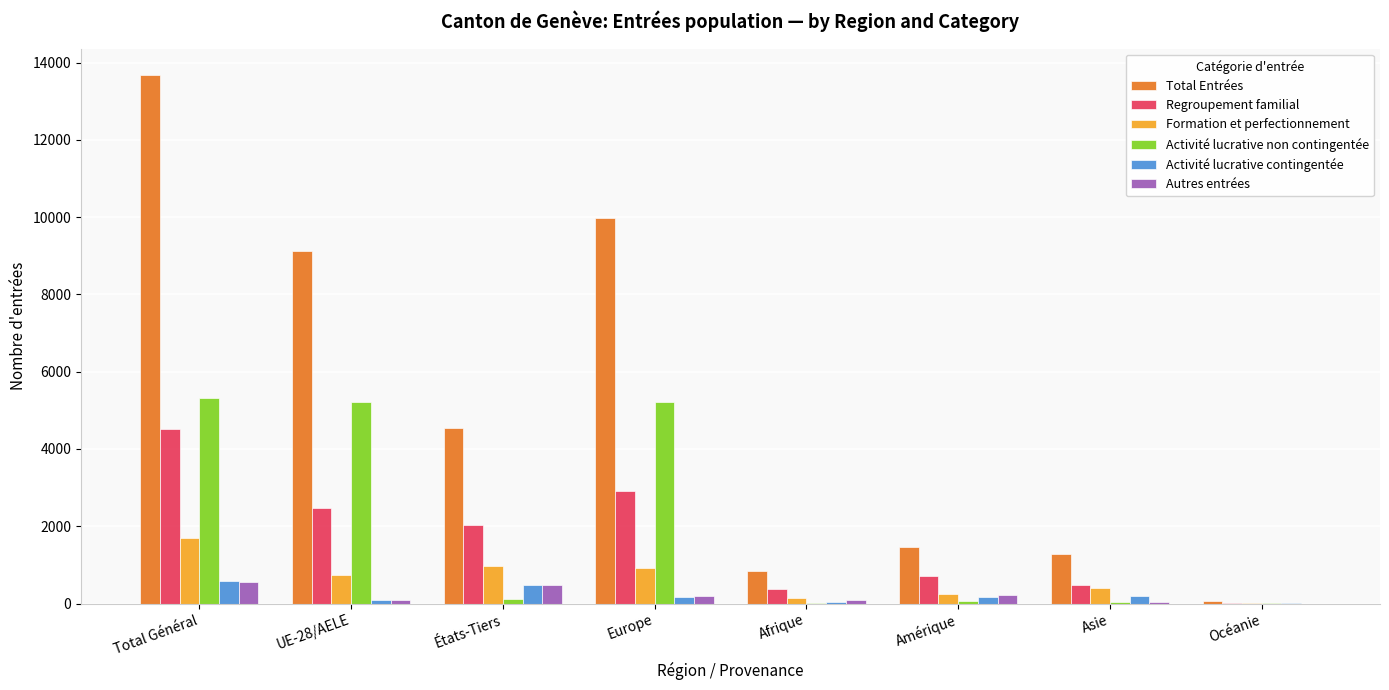

Does the chart contain stacked bars?

No